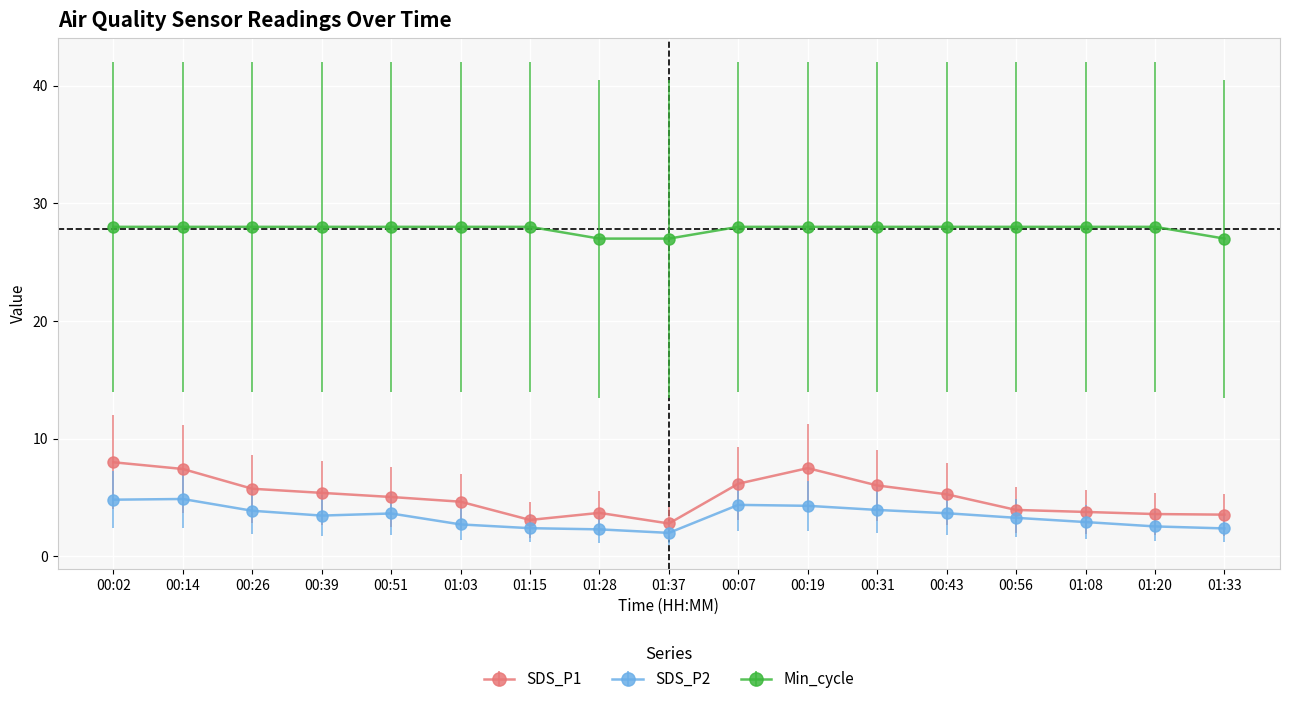

Does the chart have visible grid lines?

Yes